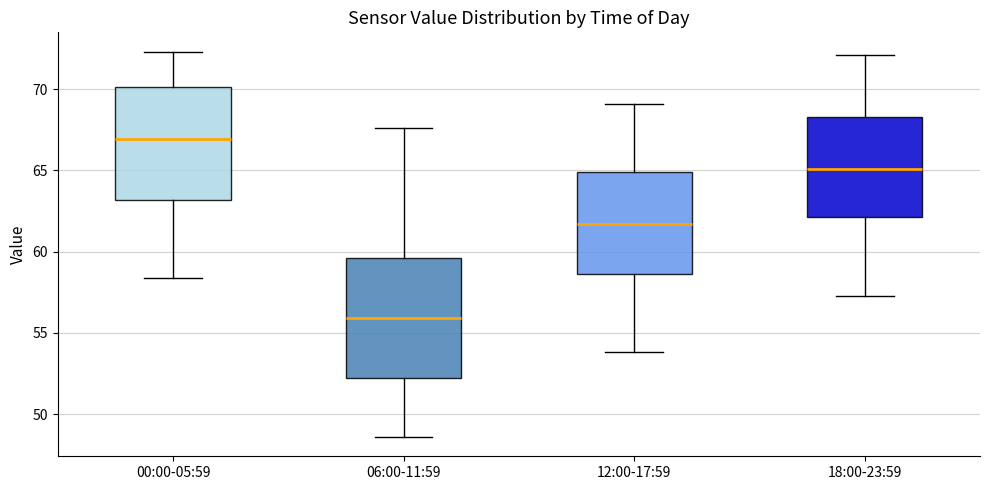

Reading left to right, transcribe this box plot: for each box, give where its median line is, the range the box spans, and where its two whiskers end, as read against the y-axis. The values are not printed on the chart, so give them approximately, as read against the axis.

00:00-05:59: median 67.0, box 63.0 to 70.0, whiskers 58.5 to 72.5
06:00-11:59: median 56.0, box 52.0 to 59.5, whiskers 48.5 to 67.5
12:00-17:59: median 61.5, box 58.5 to 65.0, whiskers 54.0 to 69.0
18:00-23:59: median 65.0, box 62.0 to 68.5, whiskers 57.5 to 72.0